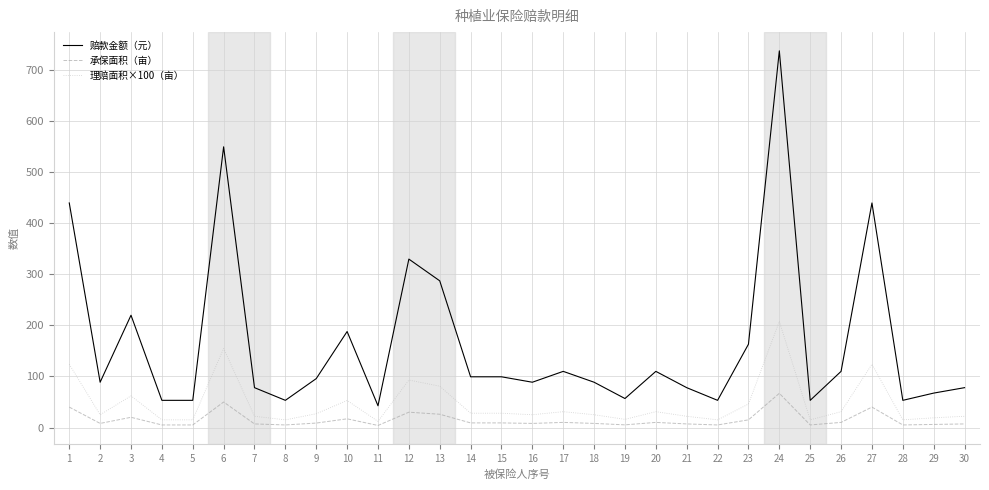

Which series has the widest spread of values?

赔款金额（元）